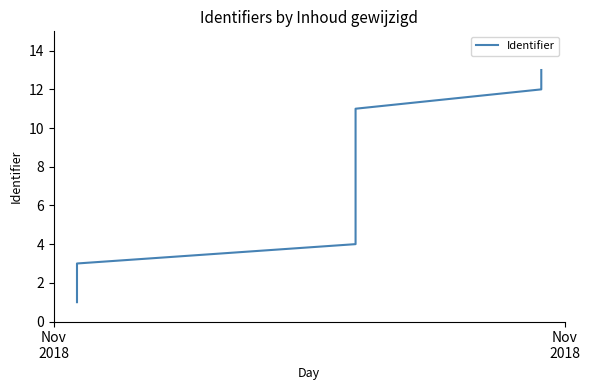

What is the maximum value shown in the chart?

13